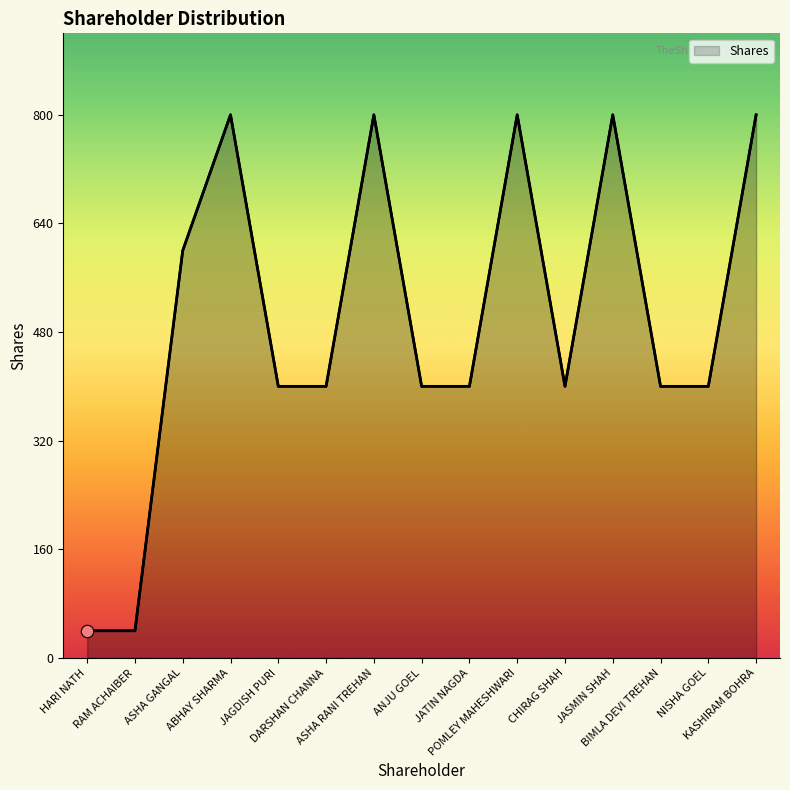

Which has a higher value, RAM ACHAIBER or ABHAY SHARMA?

ABHAY SHARMA